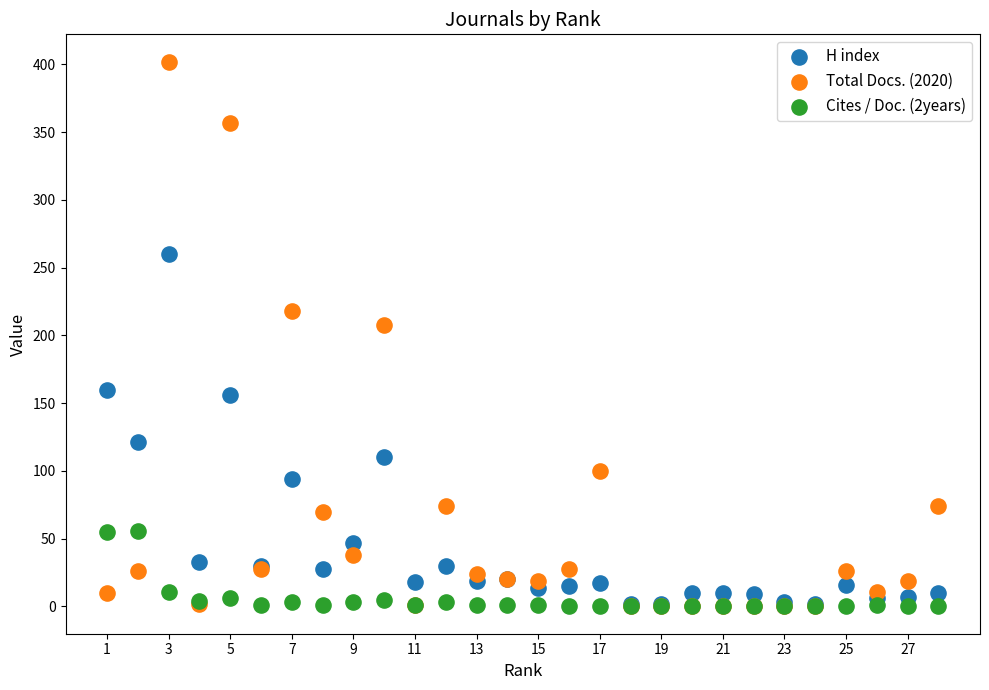

Across all series, what Y value is closest to 201?

208